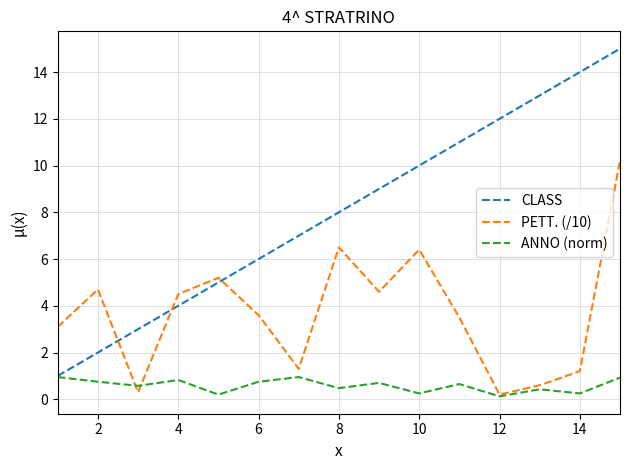

Which series has the largest total across all categories?

CLASS